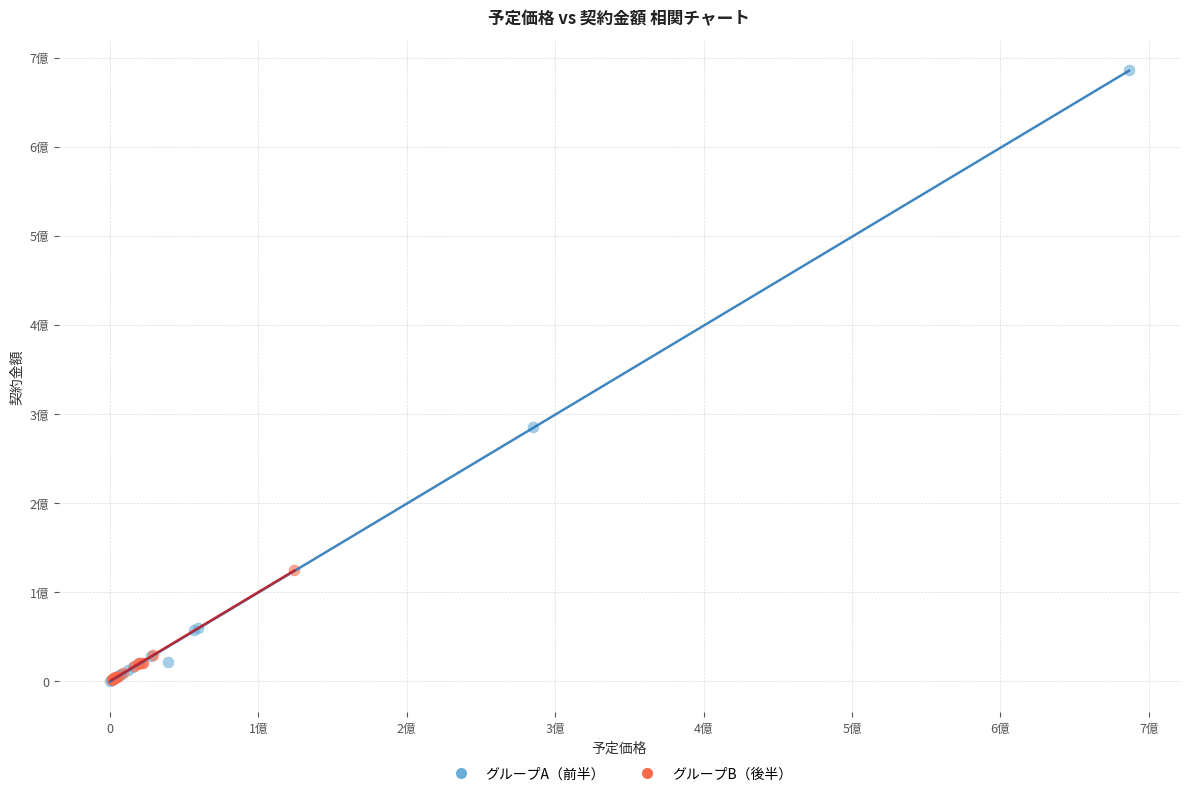

Which series reaches the maximum Y coordinate?

グループA（前半）